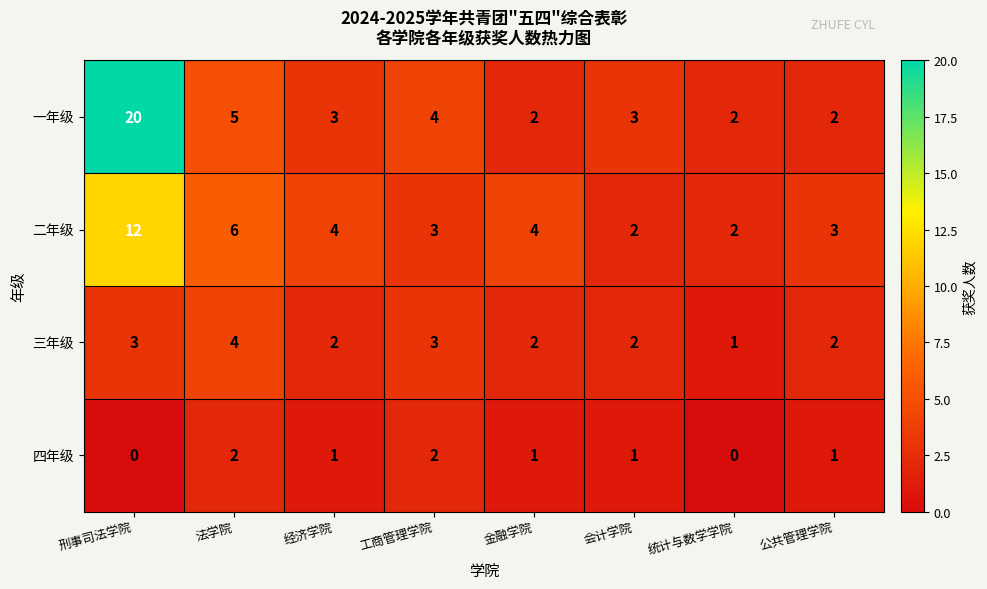

Between 金融学院 and 统计与数学学院, which series saw the biggest shift?

二年级